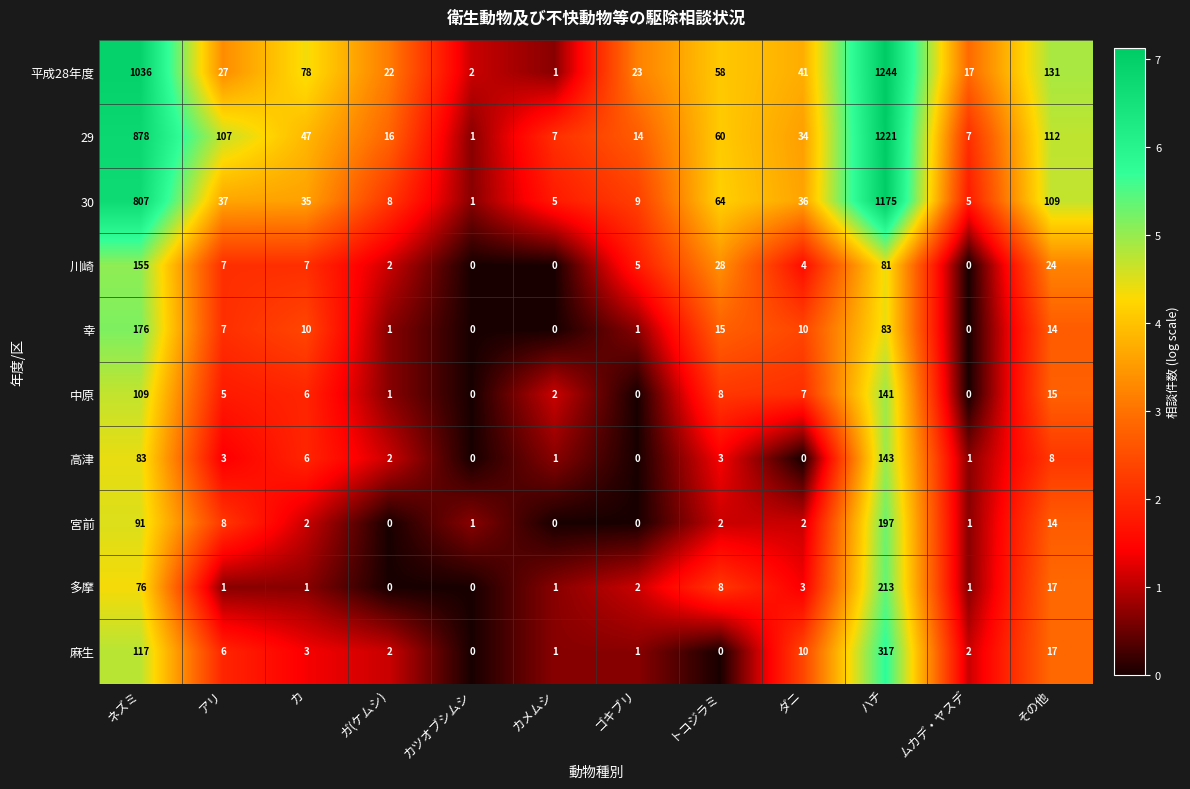

At which label does 麻生 first exceed 3?

ネズミ